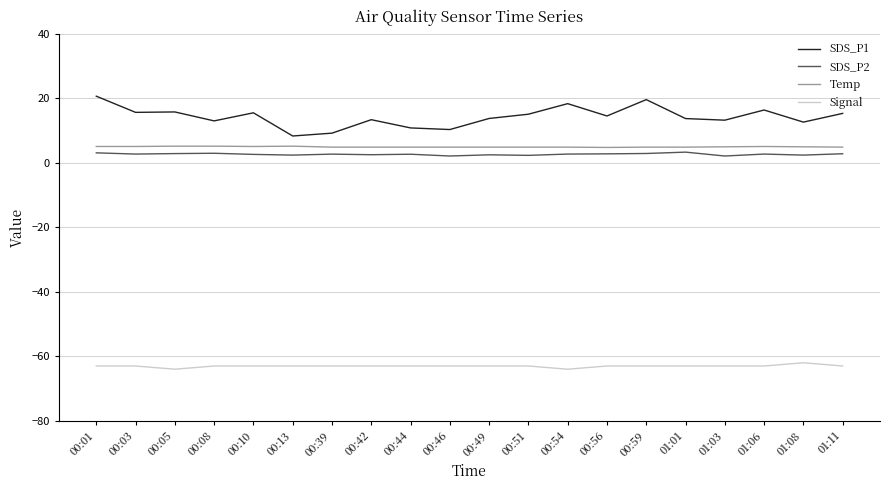

How many lines are shown in the chart?

4